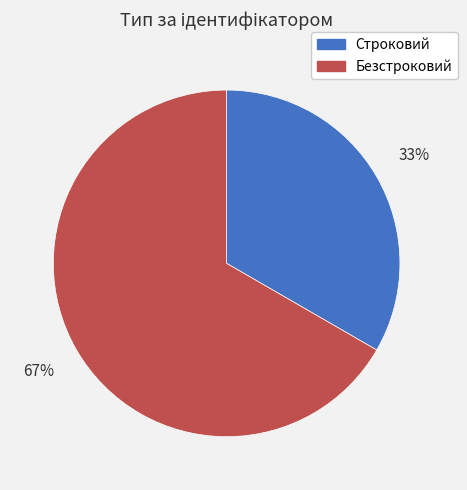

Which slice represents more than half of the pie?

Безстроковий